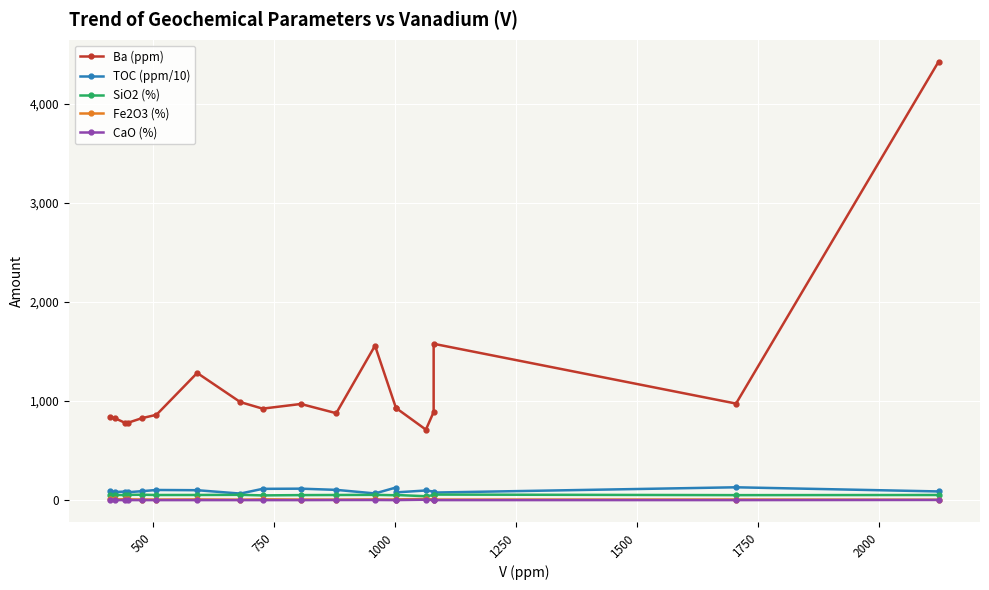

Is the value of Ba (ppm) at 16 greater than the value of Fe2O3 (%) at 250?

Yes